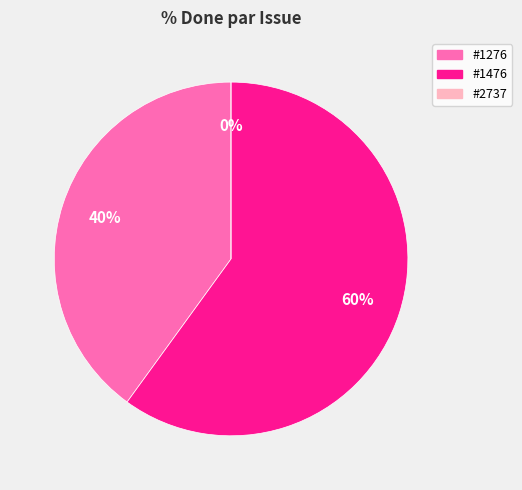

What percentage is NOT represented by #2737?

100.0%